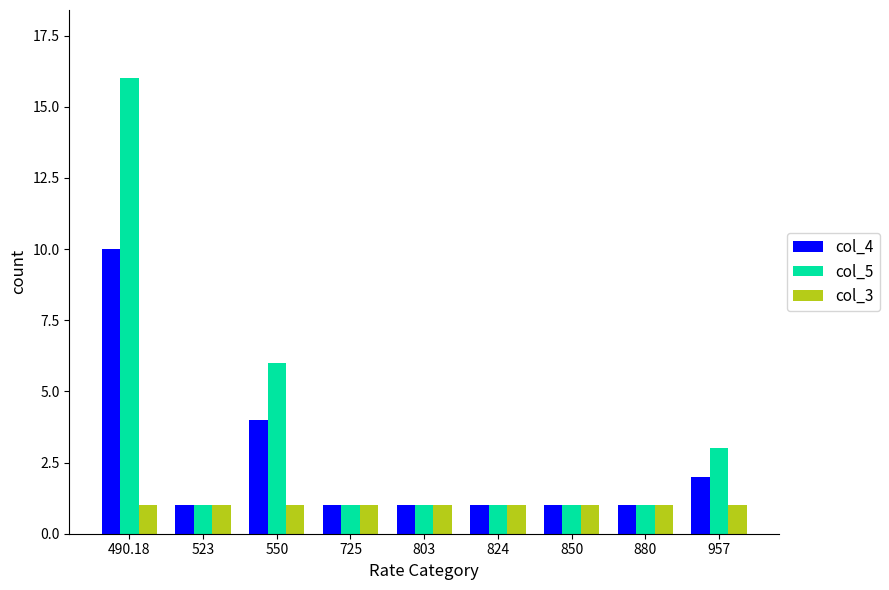

What is the maximum value shown in the chart?

16